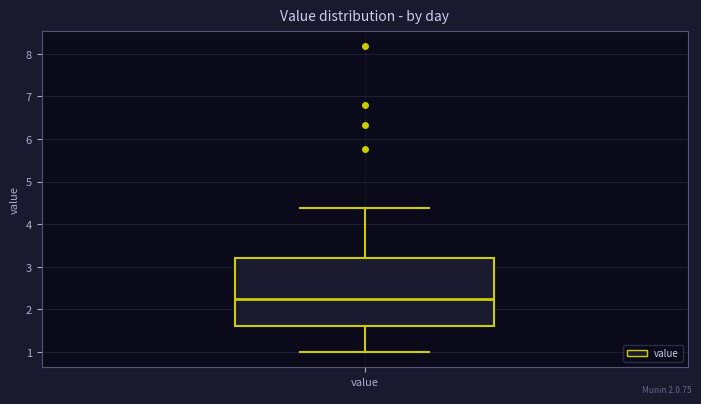

Transcribe this box plot: give where the median line is, the range the box spans, and where the two whiskers end, as read against the y-axis. The values are not printed on the chart, so give them approximately, as read against the axis.

median 2.3, box 1.6 to 3.2, whiskers 1.0 to 4.4